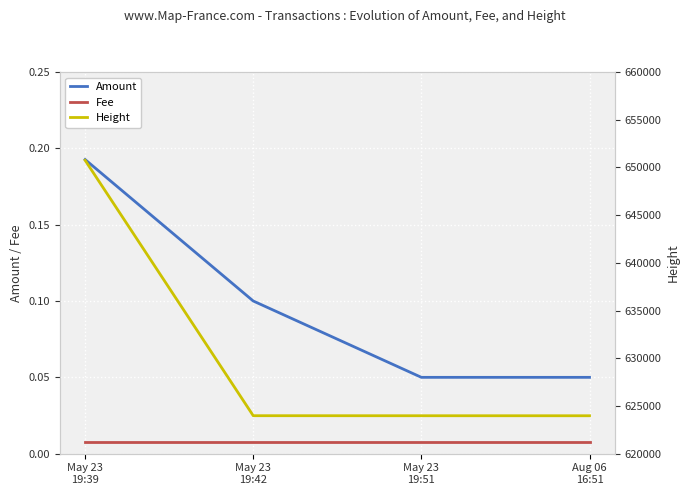

True or false: Height has a value of 623976.0 at May 23
19:51.

True